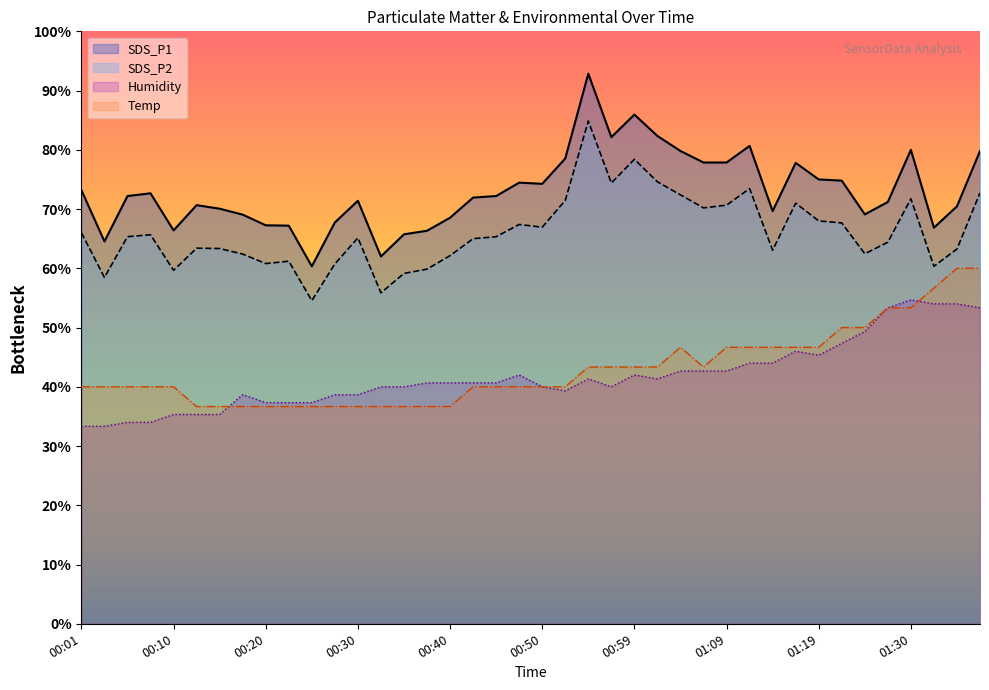

True or false: SDS_P2 has a value of 24.1 at 01:30.

False